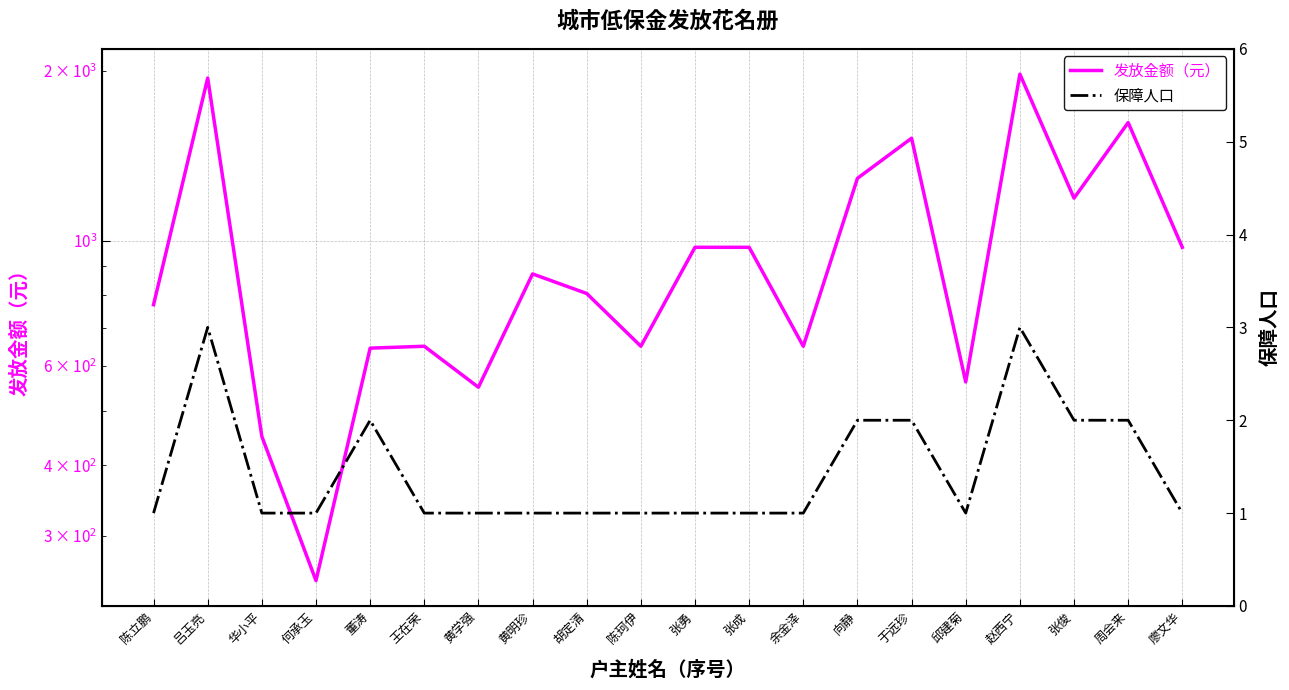

True or false: 发放金额（元） and 保障人口 intersect in this chart.

False